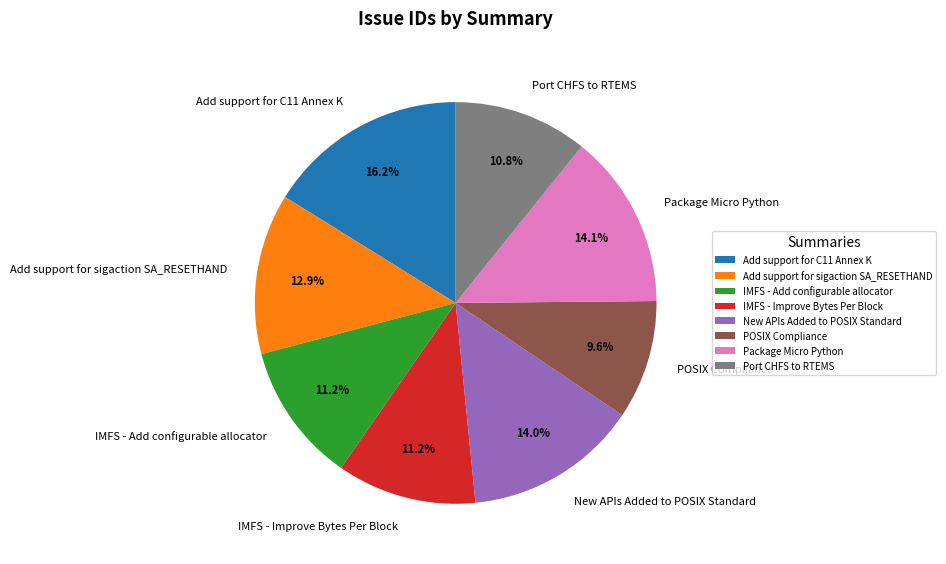

To the nearest percent, what percentage of the pie is IMFS - Add configurable allocator?

11%